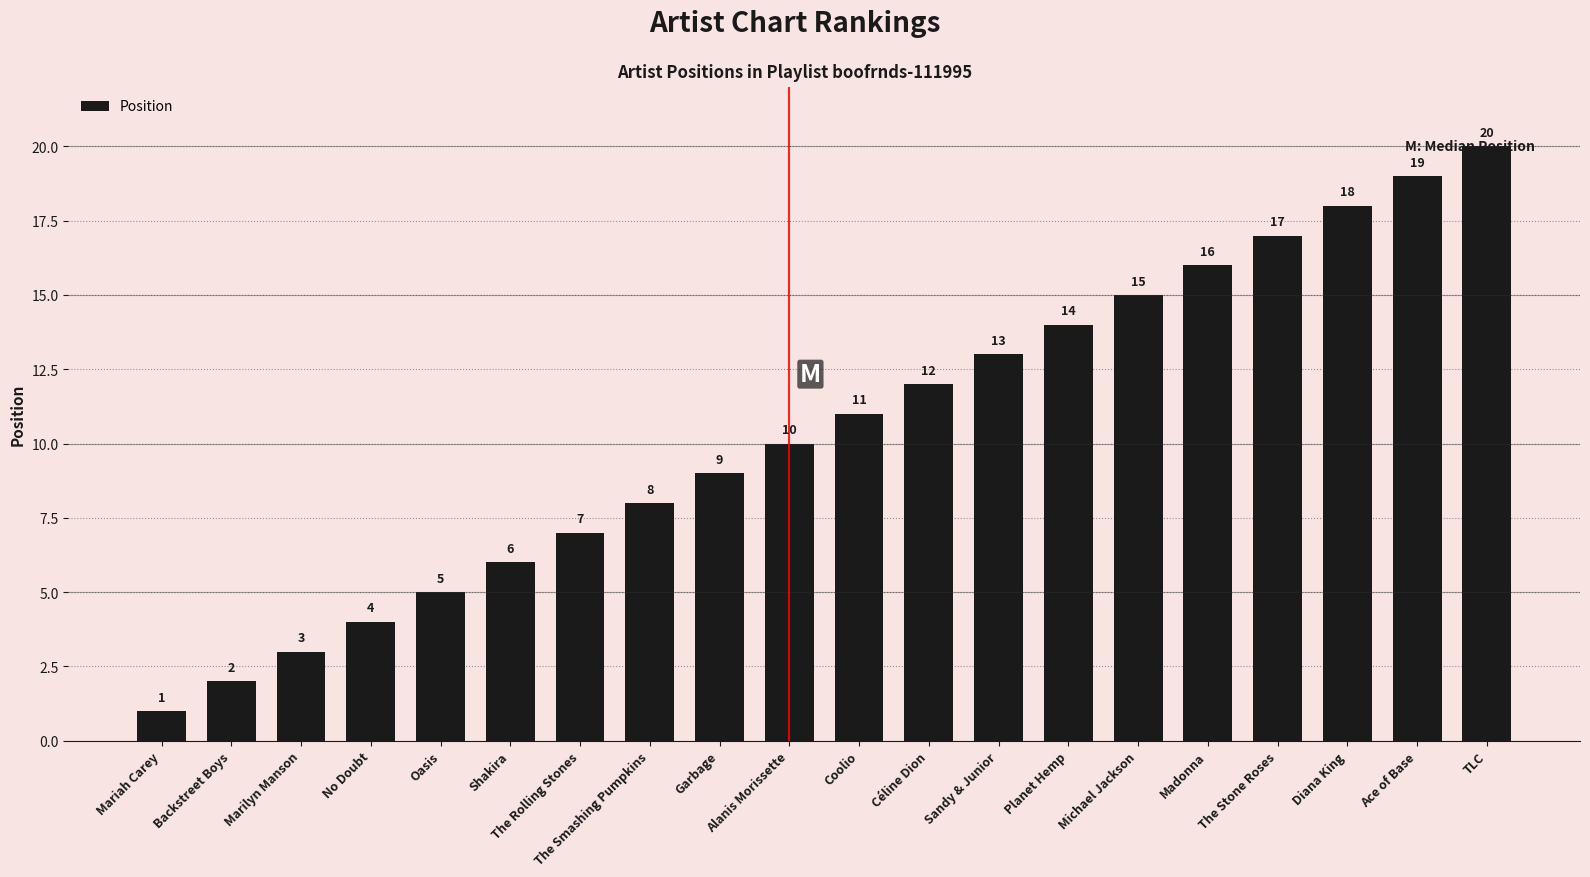

What position from the left is Shakira?

6